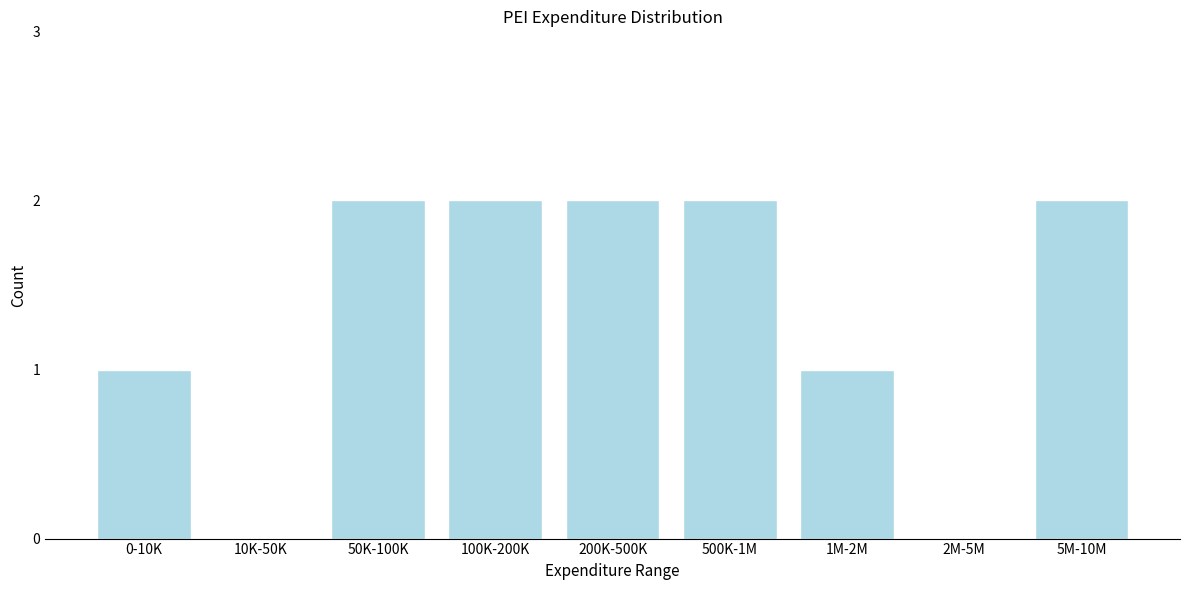

Reading right to left, transcribe all the data shown in this chart.

5M-10M=2	2M-5M=0	1M-2M=1	500K-1M=2	200K-500K=2	100K-200K=2	50K-100K=2	10K-50K=0	0-10K=1